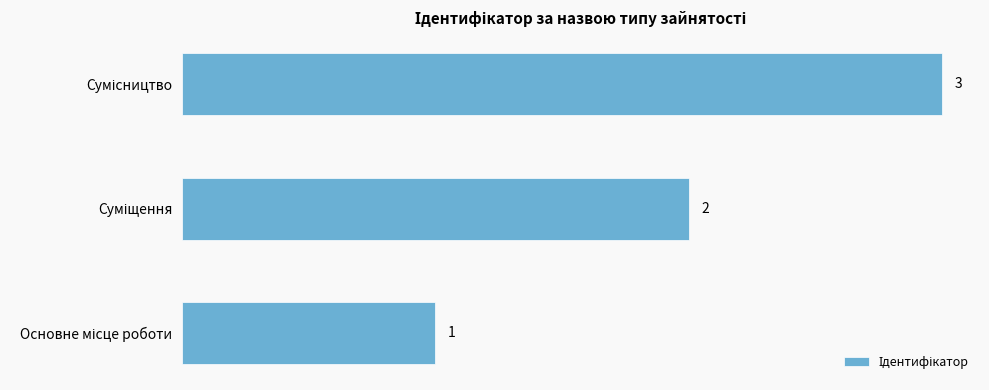

How many data points are less than 2?

1